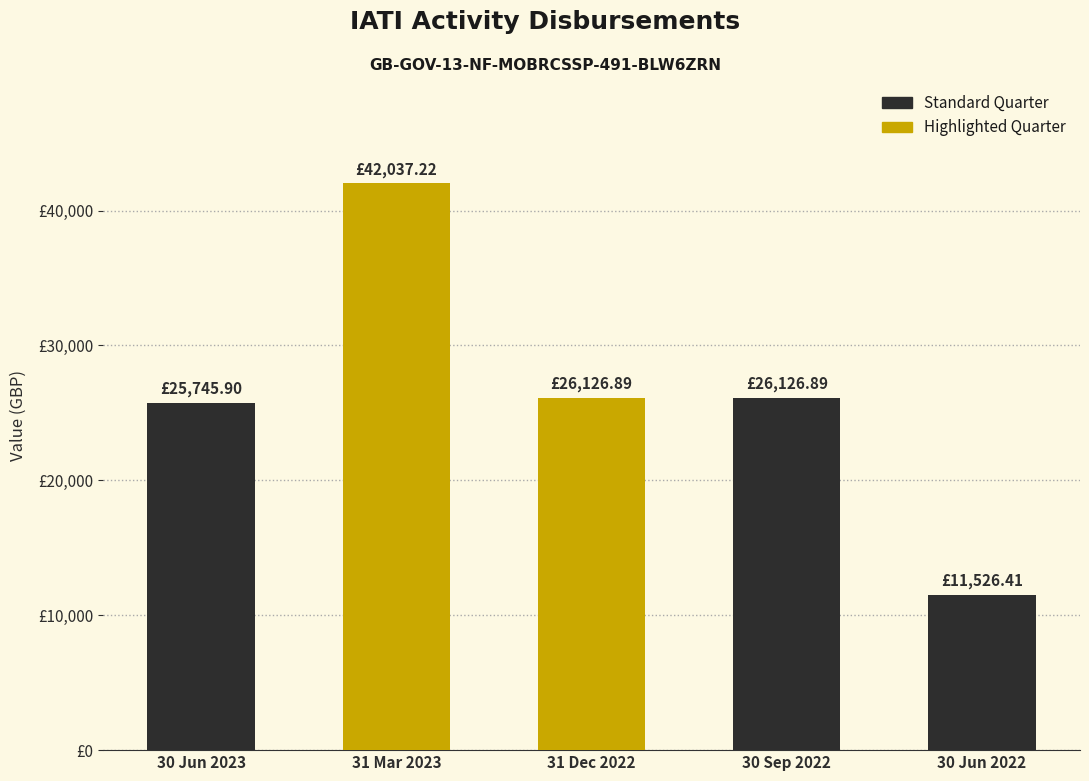

Rank the categories by value from highest to lowest.

31 Mar 2023, 31 Dec 2022, 30 Sep 2022, 30 Jun 2023, 30 Jun 2022